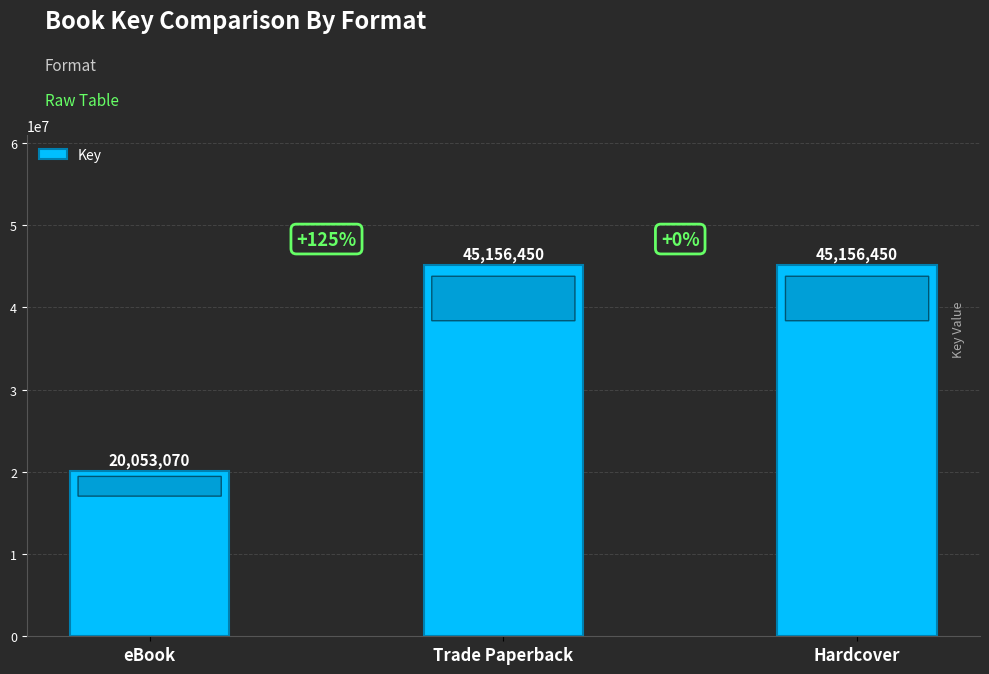

How many bars are there in total?

3